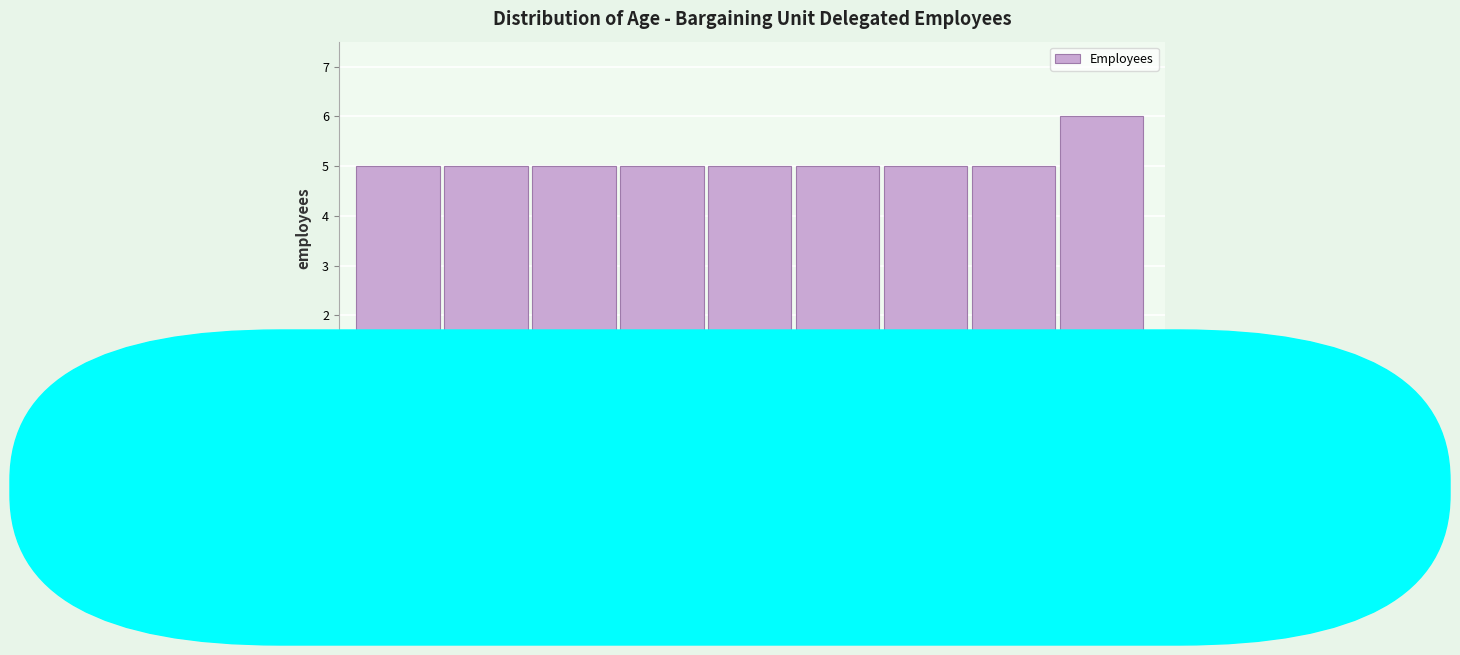

Reading left to right, list every bar in this chart as the range it spans on the x-axis followed by its height. The values are not printed on the chart, so give them approximately, as read against the axis.

20 to 25: 5
25 to 30: 5
30 to 35: 5
35 to 40: 5
40 to 45: 5
45 to 50: 5
50 to 55: 5
55 to 60: 5
60 to 65: 6